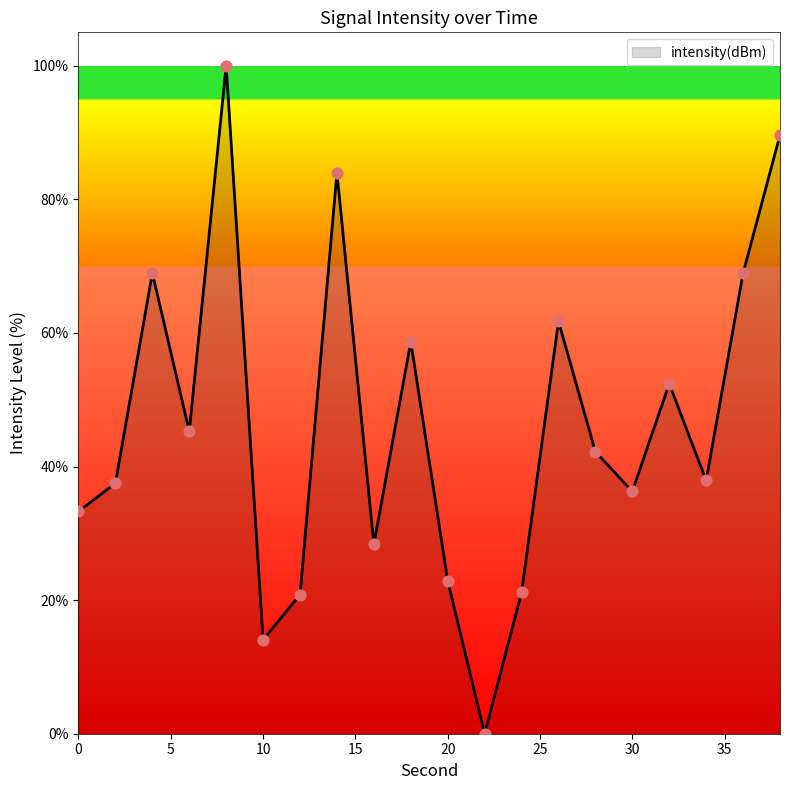

What is the difference between the maximum and minimum values?

100.0